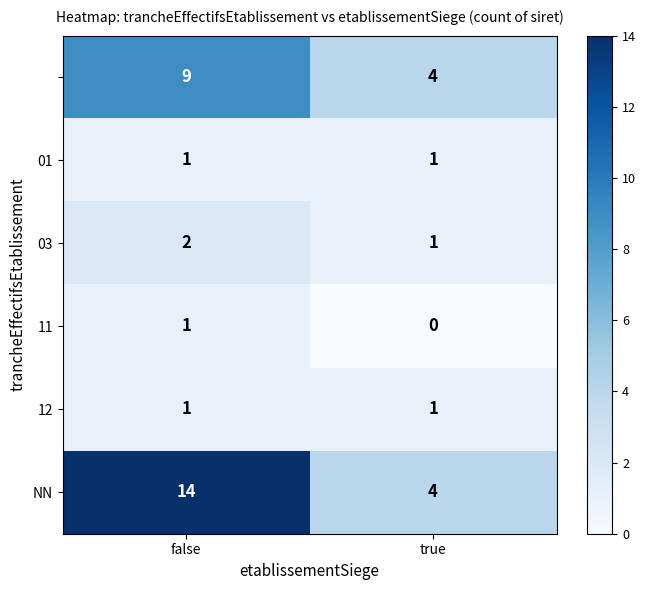

At how many categories does at least one series exceed 3?

2